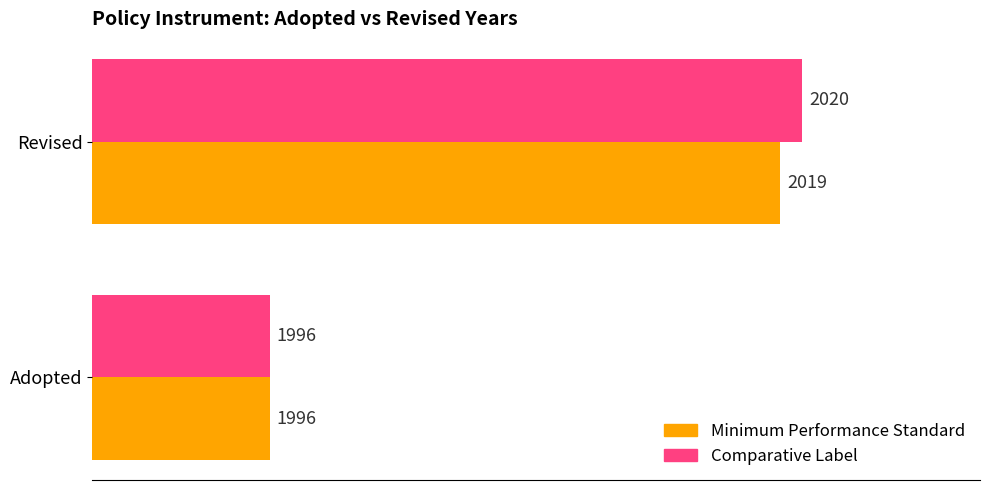

At which label is Minimum Performance Standard closest to 2007?

Adopted